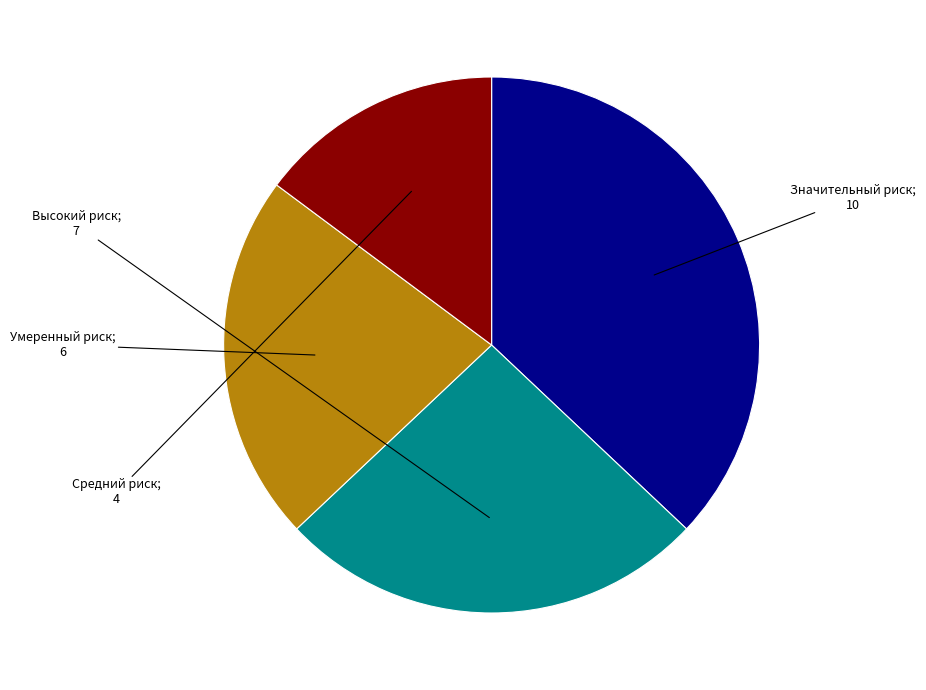

Is there any slice that represents more than half of the pie?

No